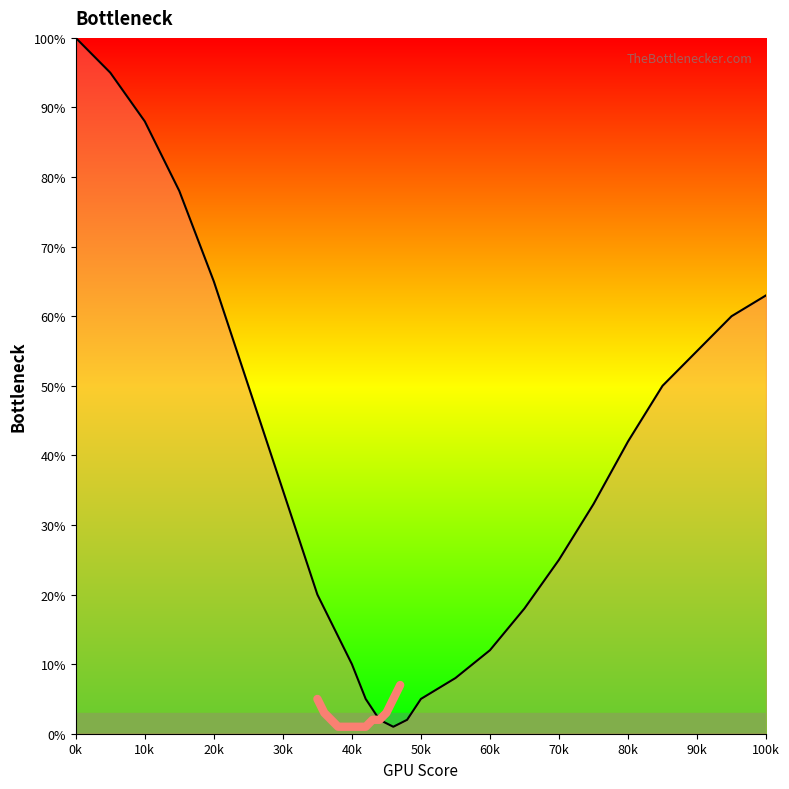

What is the minimum value shown in the chart?

1